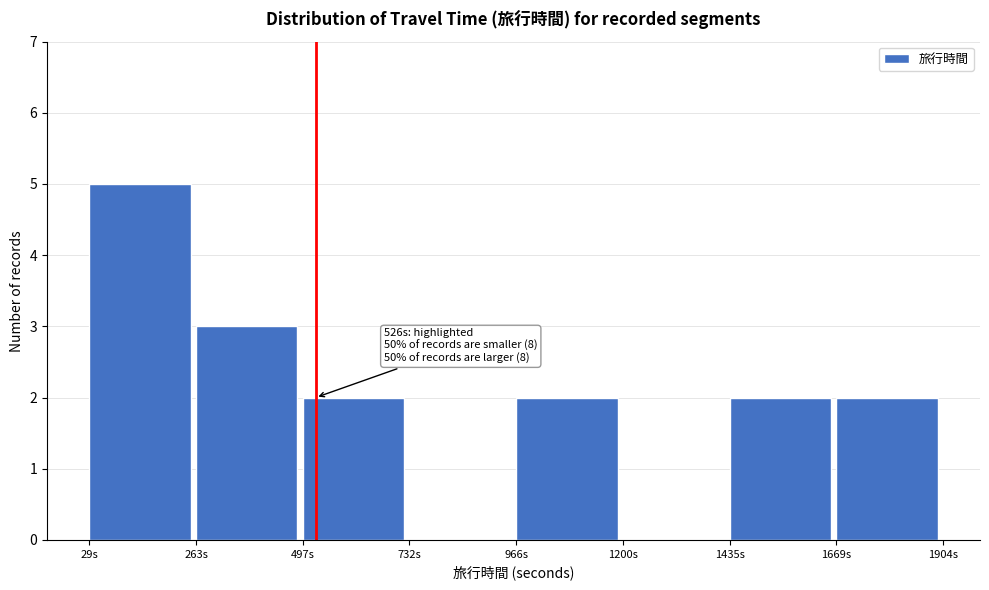

Over which range of the x-axis is the bar tallest?

50 to 250